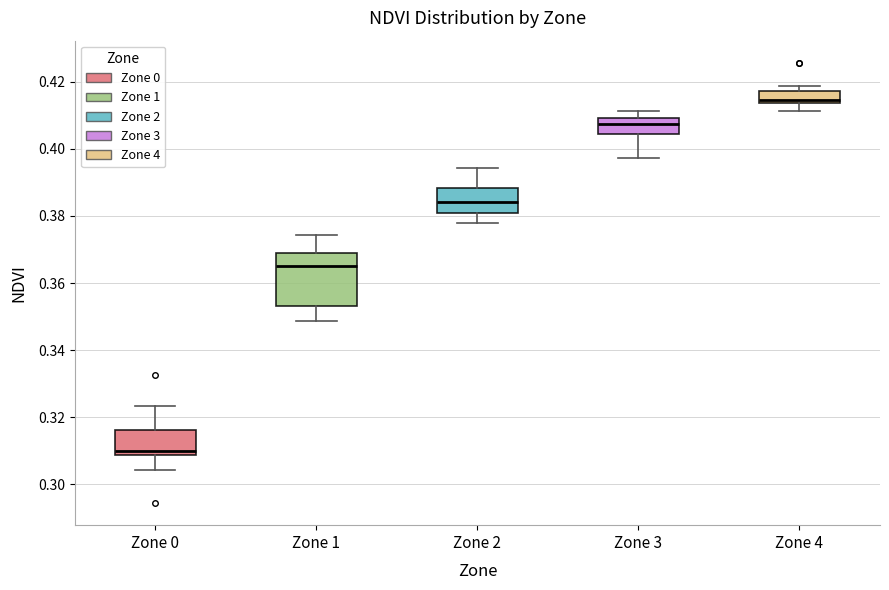

Which box is the tallest, from its lower edge to its upper edge?

Zone 1